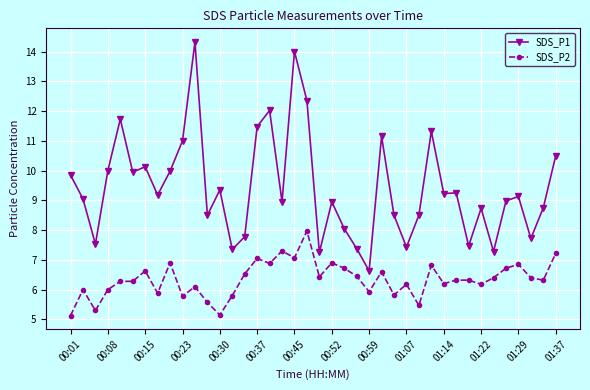

Which series has the largest total across all categories?

SDS_P1